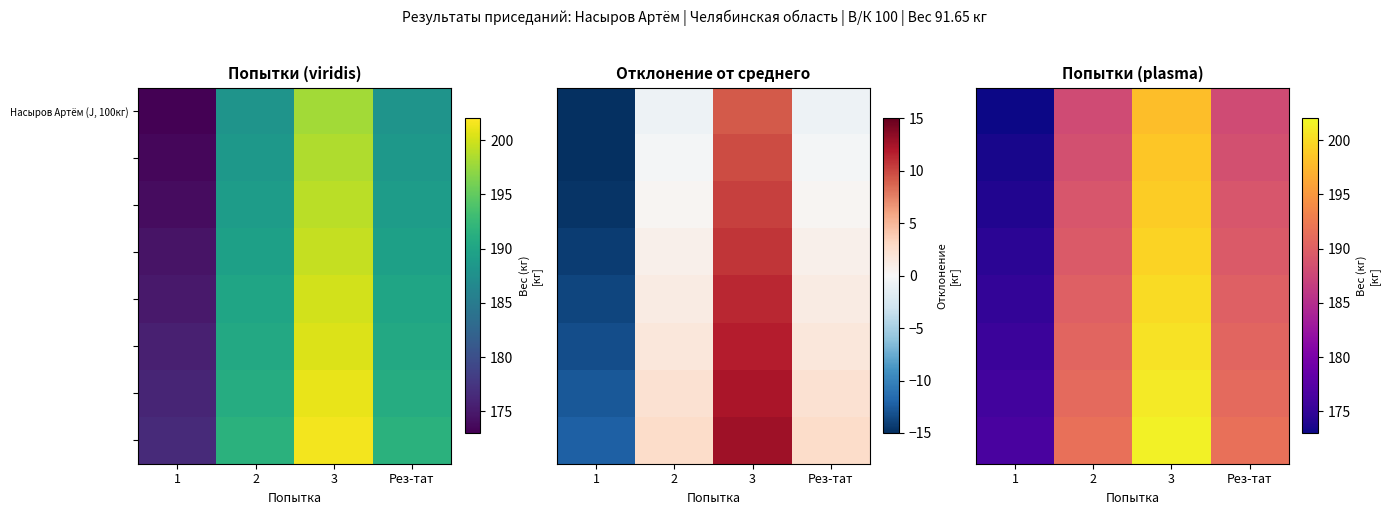

At how many categories does at least one series exceed 187?

3